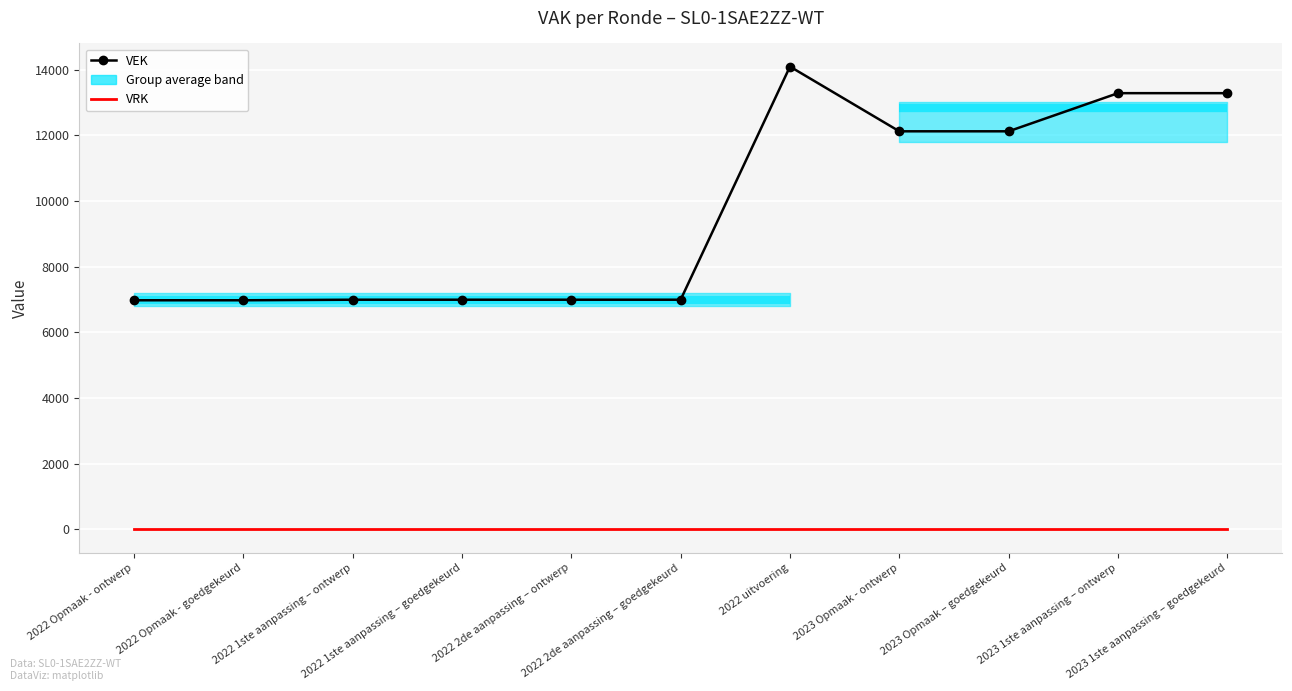

How many data points in VEK are less than 6994?

2